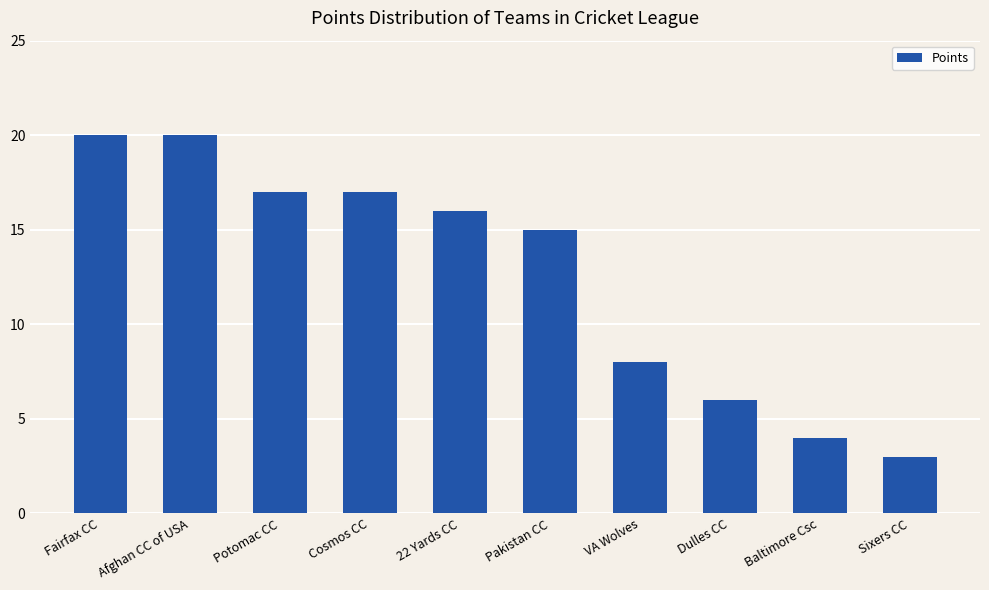

Which has a higher value, VA Wolves or Baltimore Csc?

VA Wolves